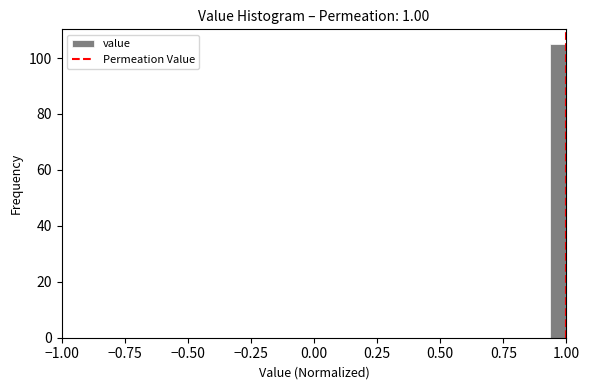

Read against the x-axis, roughly where is the centre of the tallest bar?

0.95